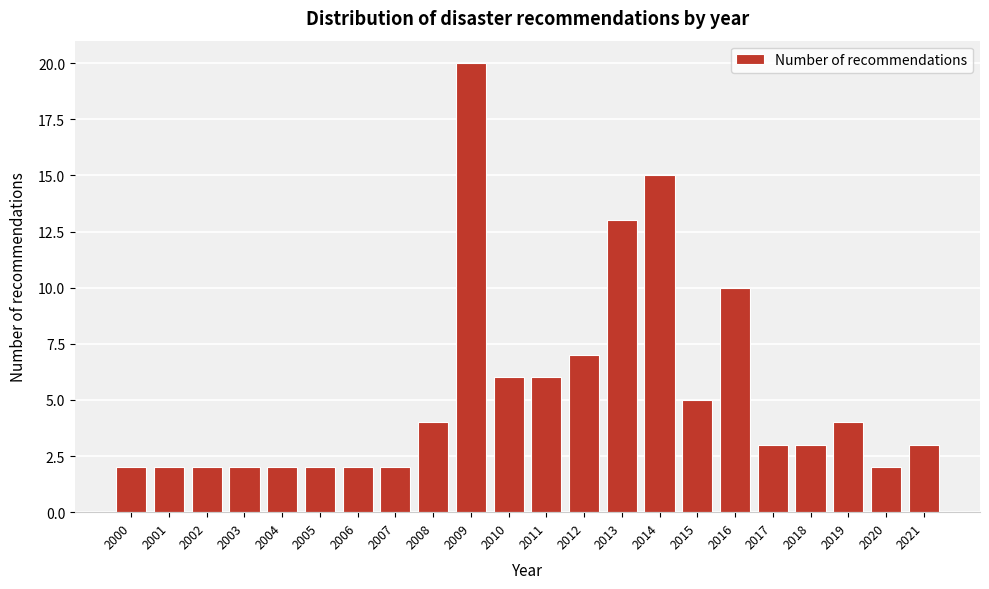

Reading right to left, extract all data points from this chart.

3	2	4	3	3	10	5	15	13	7	6	6	20	4	2	2	2	2	2	2	2	2